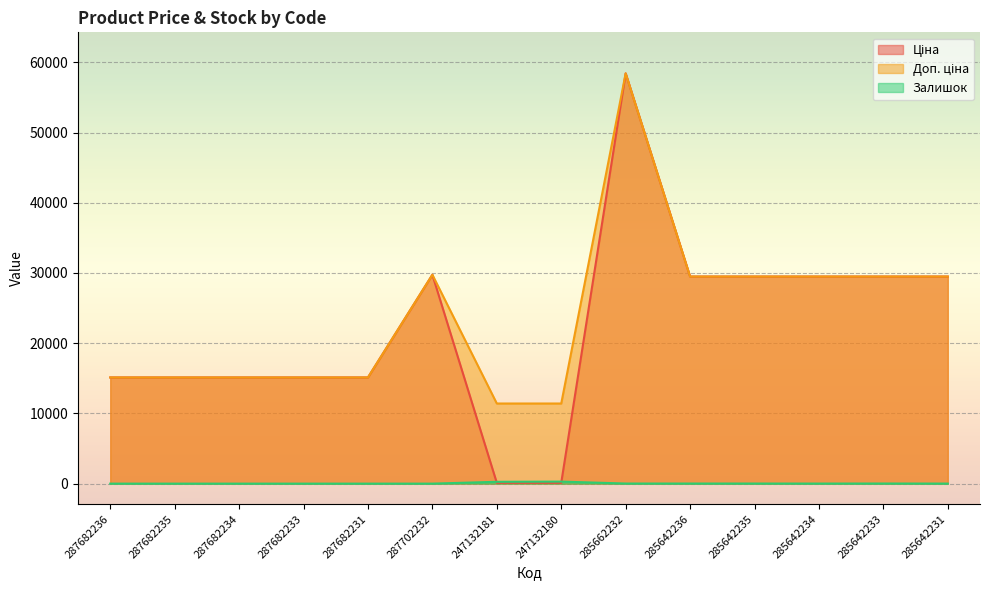

At which label does Доп. ціна reach its peak?

285662232